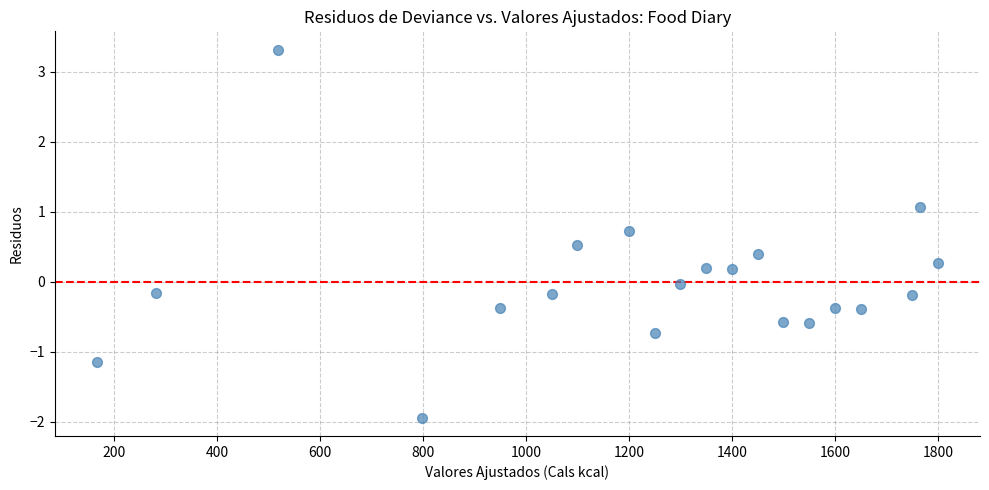

What is the range of X values (max minus min)?

1633.0